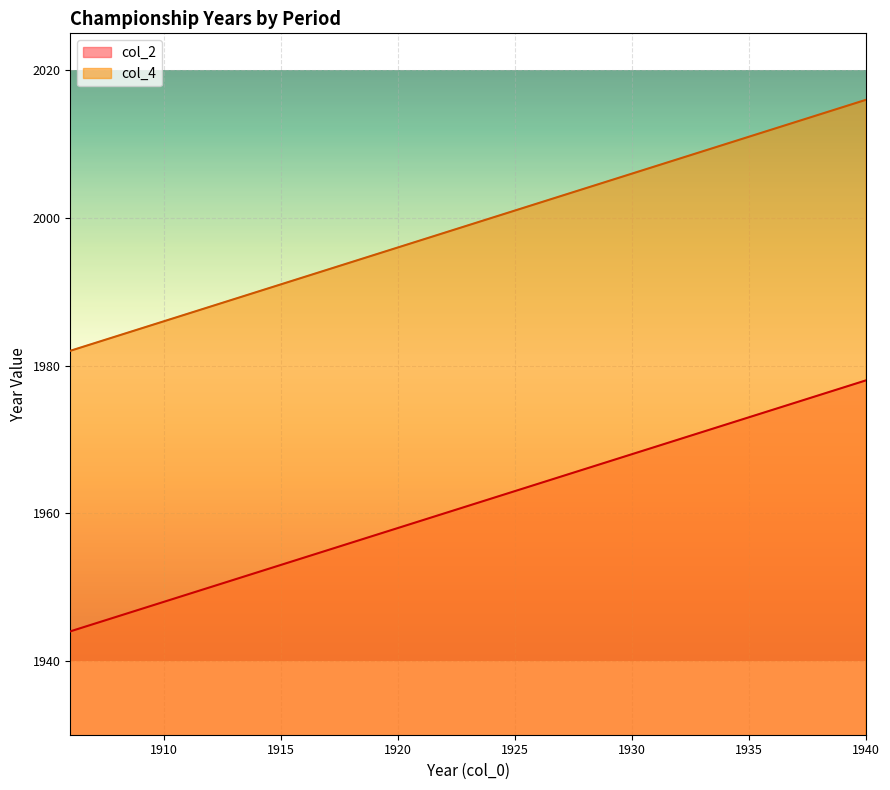

True or false: col_2 has a value of 3497 at 1917.

False